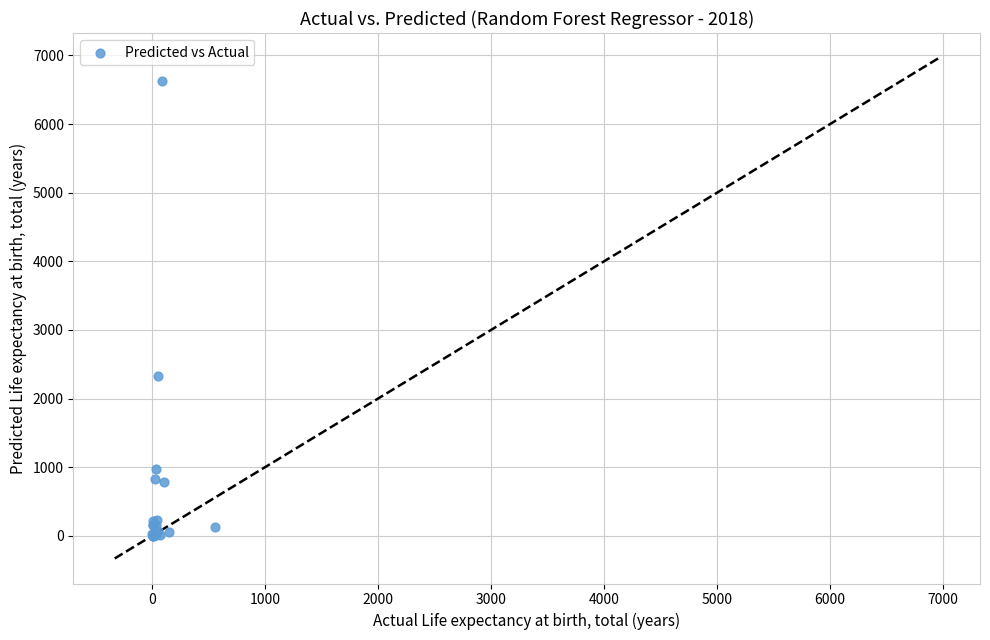

What Y value in the scatter plot is closest to 3315?

2330.0